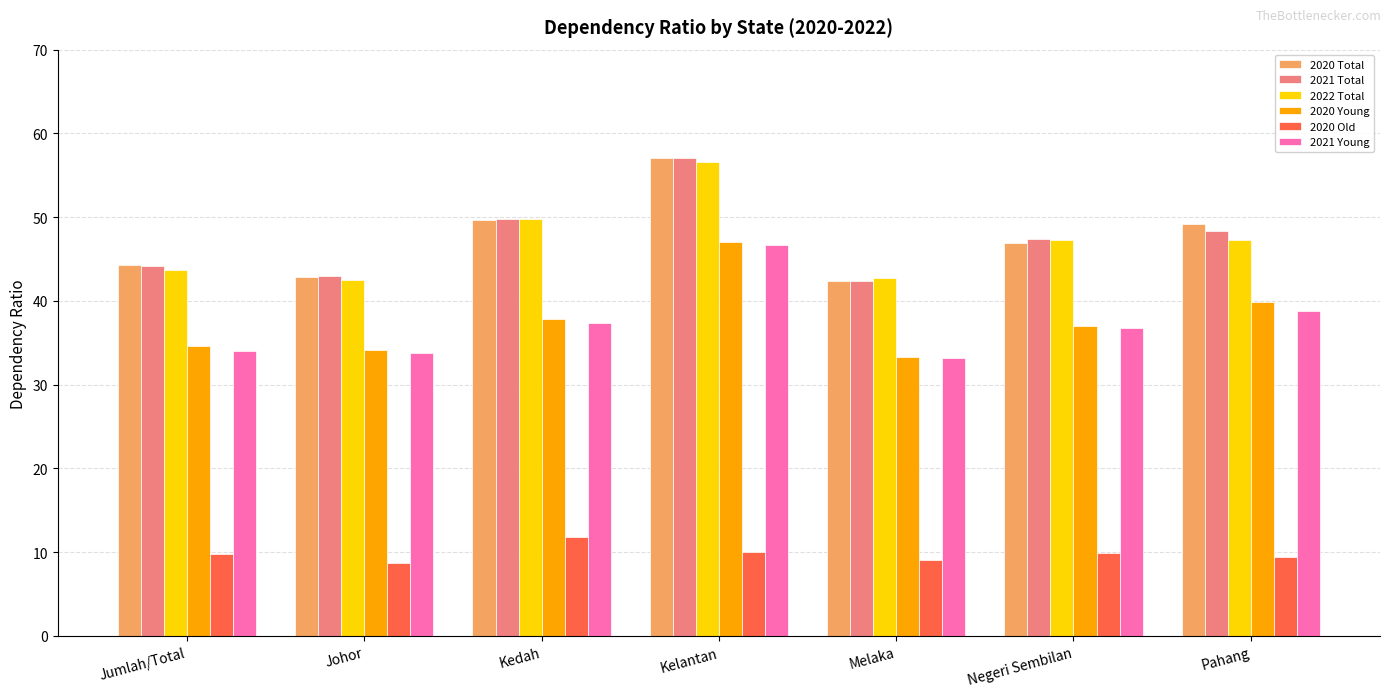

What is the difference between the maximum and second lowest values in the 2020 Total series?

14.2